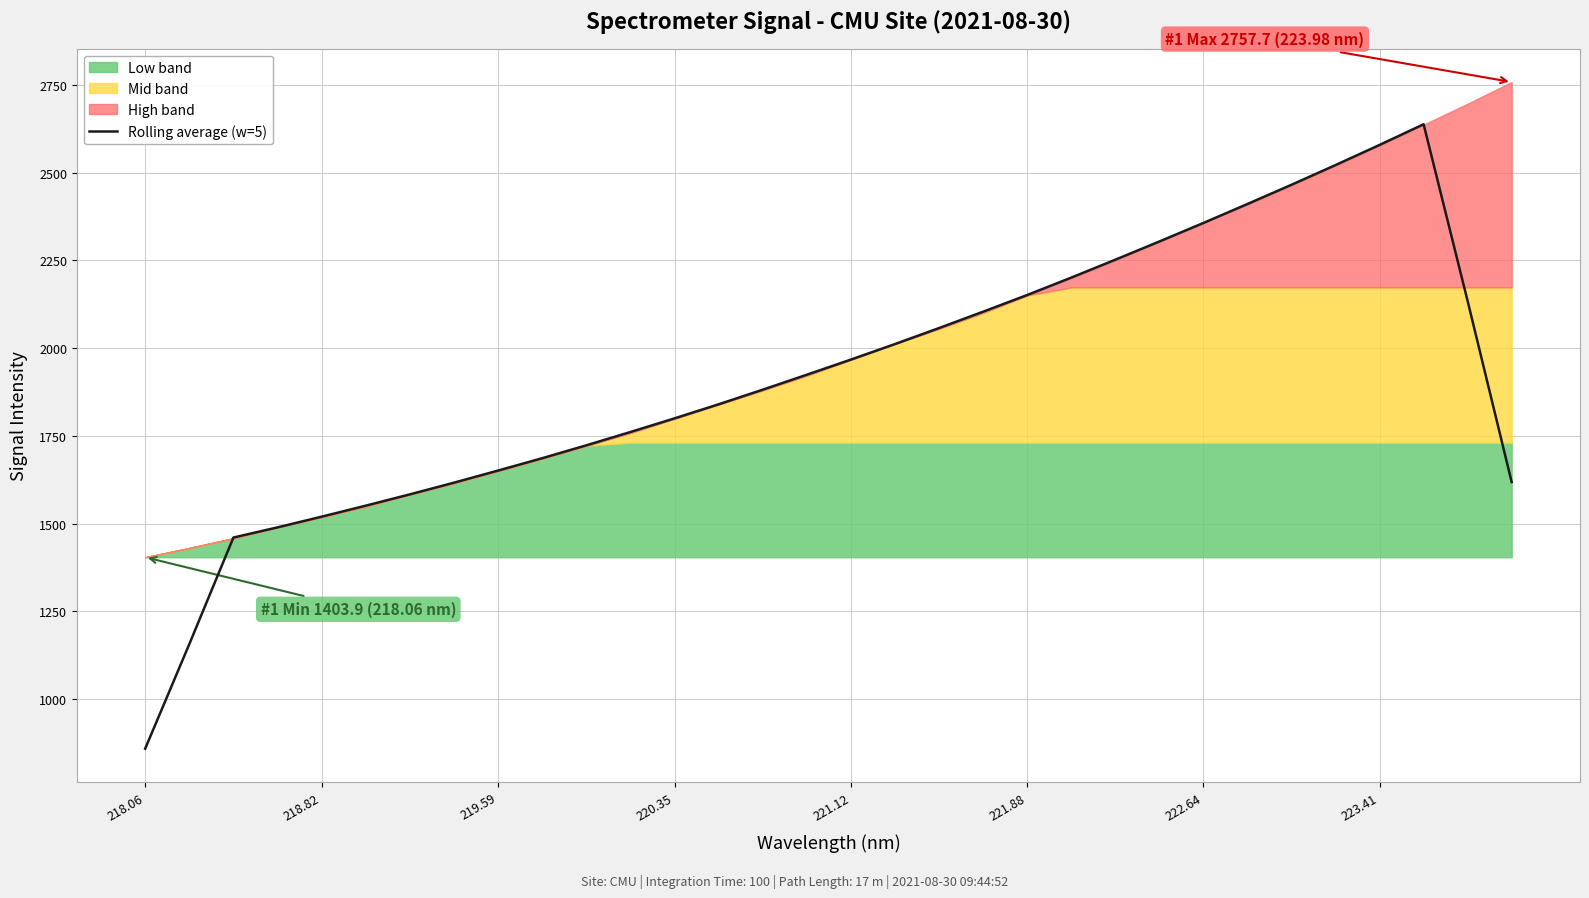

Is it true that Rolling average (w=5) equals 2578.6 at 223.41?

True